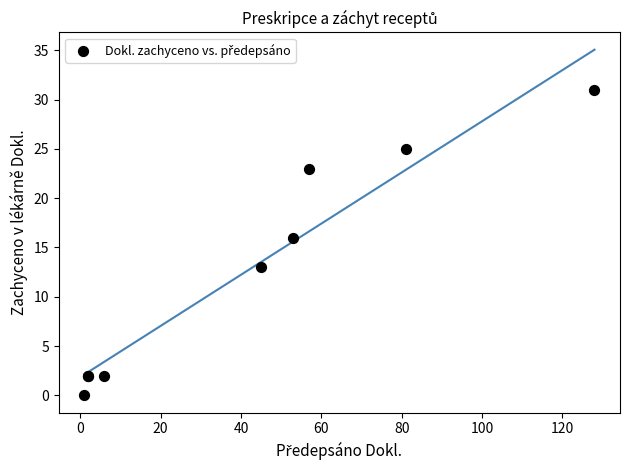

What Y value in the scatter plot is closest to 15?

16